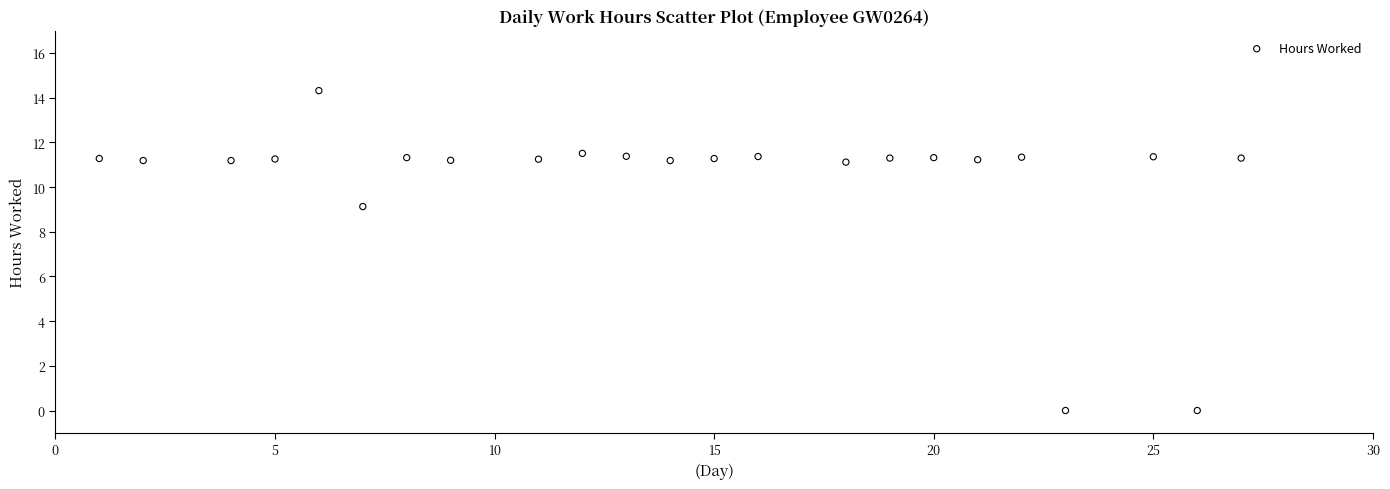

What Y value in the scatter plot is closest to 7?

9.1